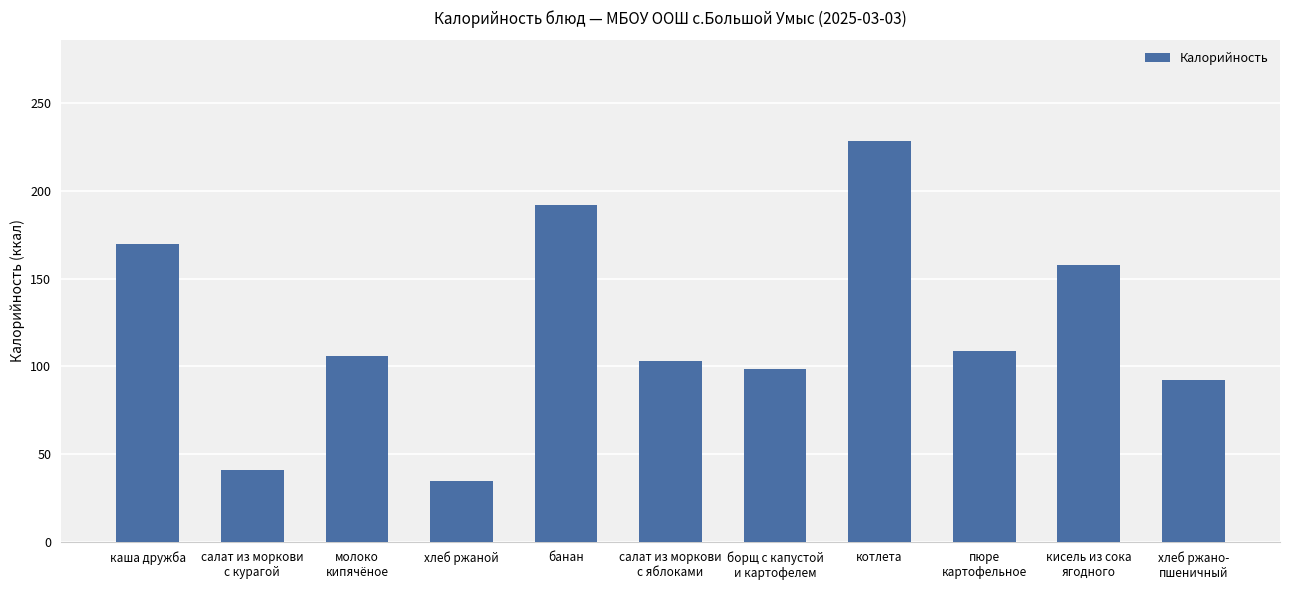

How many values are below 106?

5